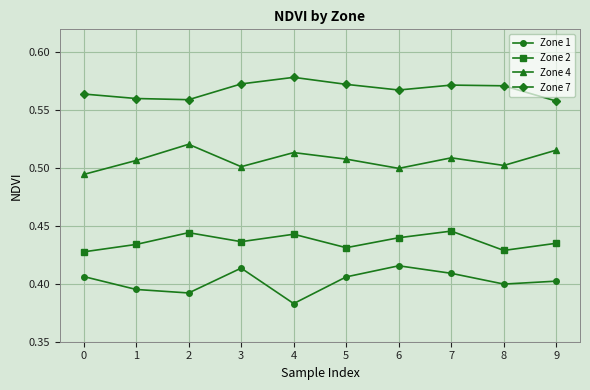

Which label corresponds to the largest value in the chart?

4